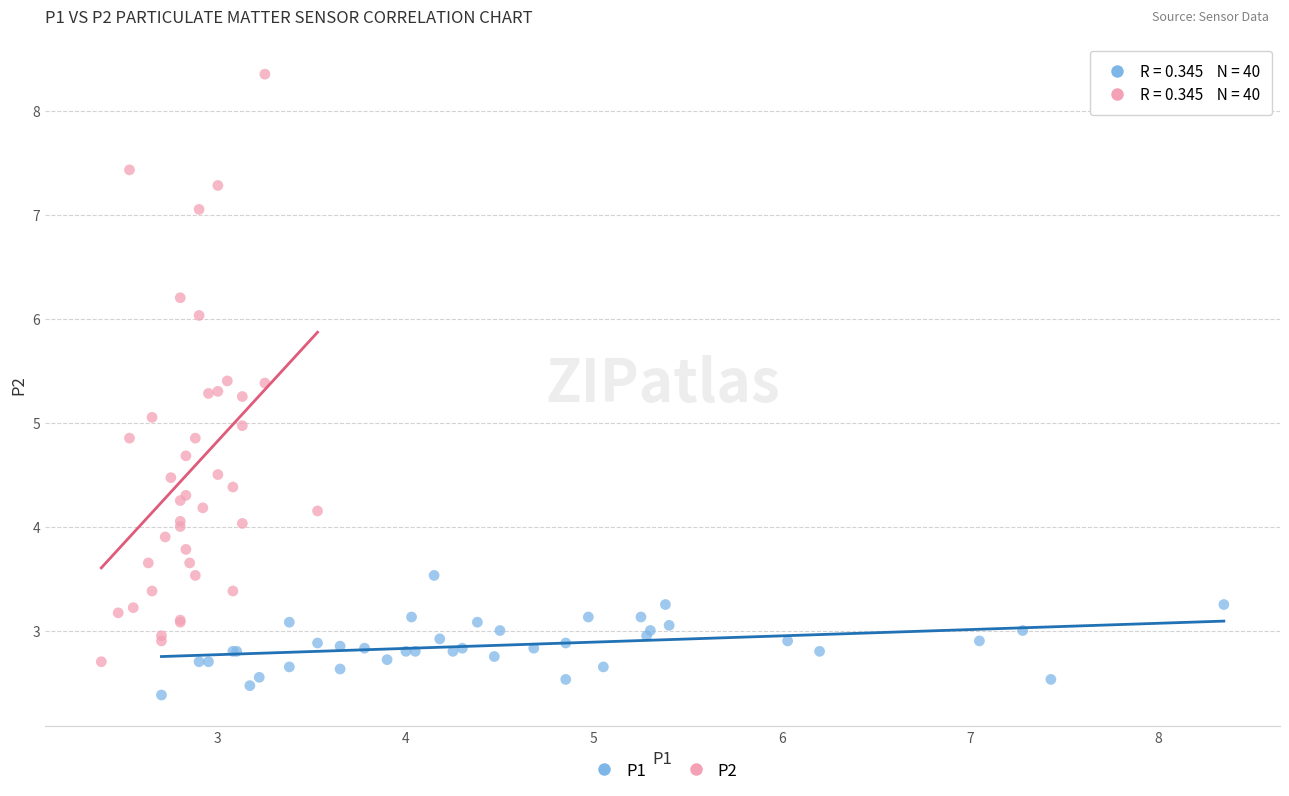

Which series has the largest Y range (max minus min)?

P2